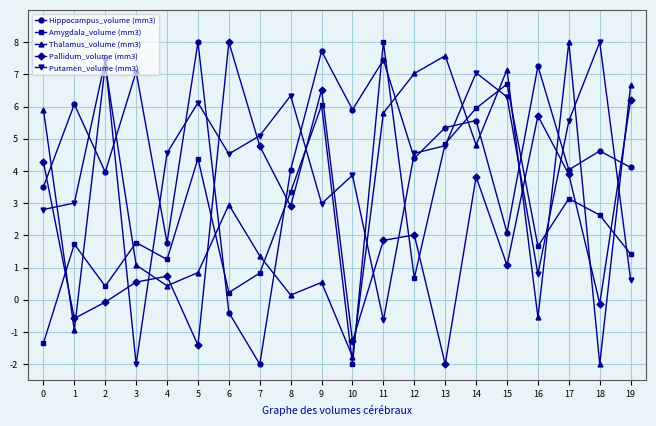

The Hippocampus_volume (mm3) series shows 9.4 at 1. True or false?

False